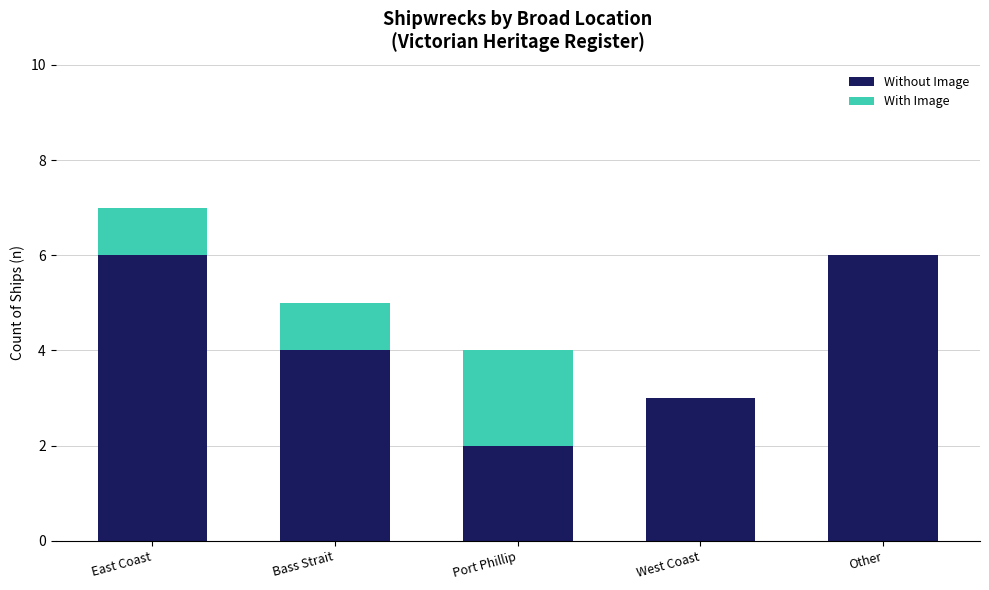

What is the approximate value of Without Image at West Coast?

3